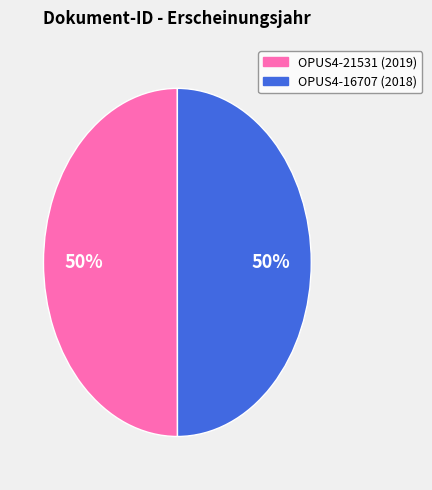

Do OPUS4-16707 and OPUS4-21531 together represent more than half of the pie?

Yes